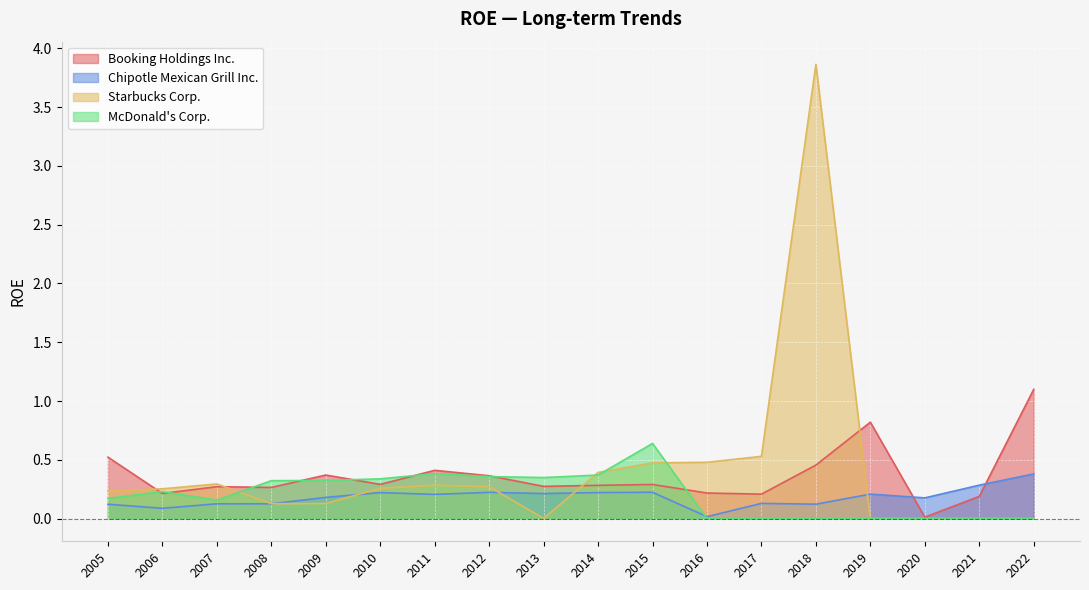

Reading left to right, what are all the values shown in this chart?

Booking Holdings Inc.: 2005=0.5	2006=0.2	2007=0.3	2008=0.3	2009=0.4	2010=0.3	2011=0.4	2012=0.4	2013=0.3	2014=0.3	2015=0.3	2016=0.2	2017=0.2	2018=0.5	2019=0.8	2020=0.0	2021=0.2	2022=1.1
Chipotle Mexican Grill Inc.: 2005=0.1	2006=0.1	2007=0.1	2008=0.1	2009=0.2	2010=0.2	2011=0.2	2012=0.2	2013=0.2	2014=0.2	2015=0.2	2016=0.0	2017=0.1	2018=0.1	2019=0.2	2020=0.2	2021=0.3	2022=0.4
Starbucks Corp.: 2005=0.2	2006=0.3	2007=0.3	2008=0.1	2009=0.1	2010=0.3	2011=0.3	2012=0.3	2013=0.0	2014=0.4	2015=0.5	2016=0.5	2017=0.5	2018=3.9	2019=0.0	2020=0.0	2021=0.0	2022=0.0
McDonald's Corp.: 2005=0.2	2006=0.2	2007=0.2	2008=0.3	2009=0.3	2010=0.3	2011=0.4	2012=0.4	2013=0.3	2014=0.4	2015=0.6	2016=0.0	2017=0.0	2018=0.0	2019=0.0	2020=0.0	2021=0.0	2022=0.0